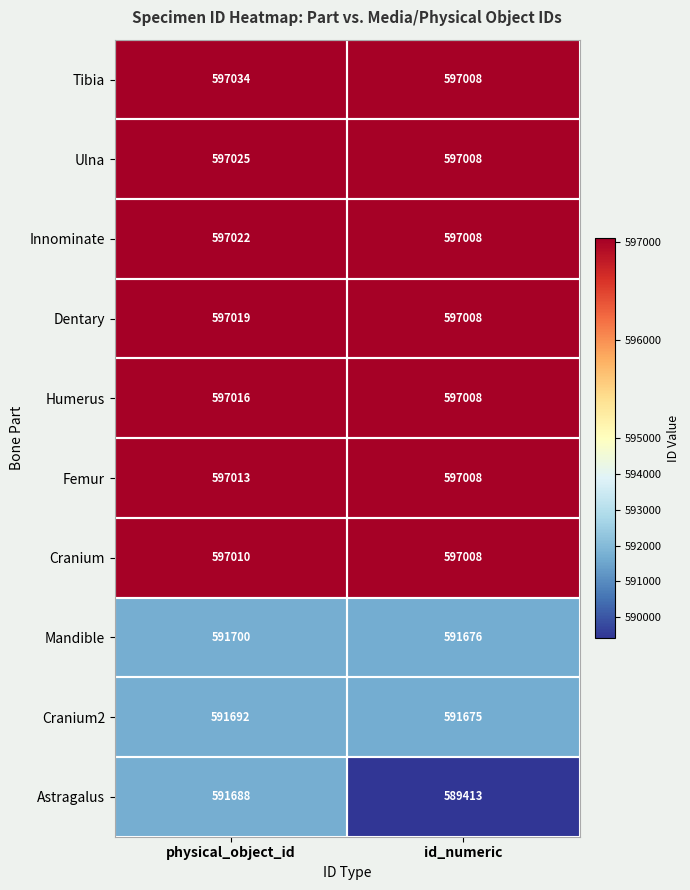

Which series changed the most between physical_object_id and id_numeric?

Astragalus